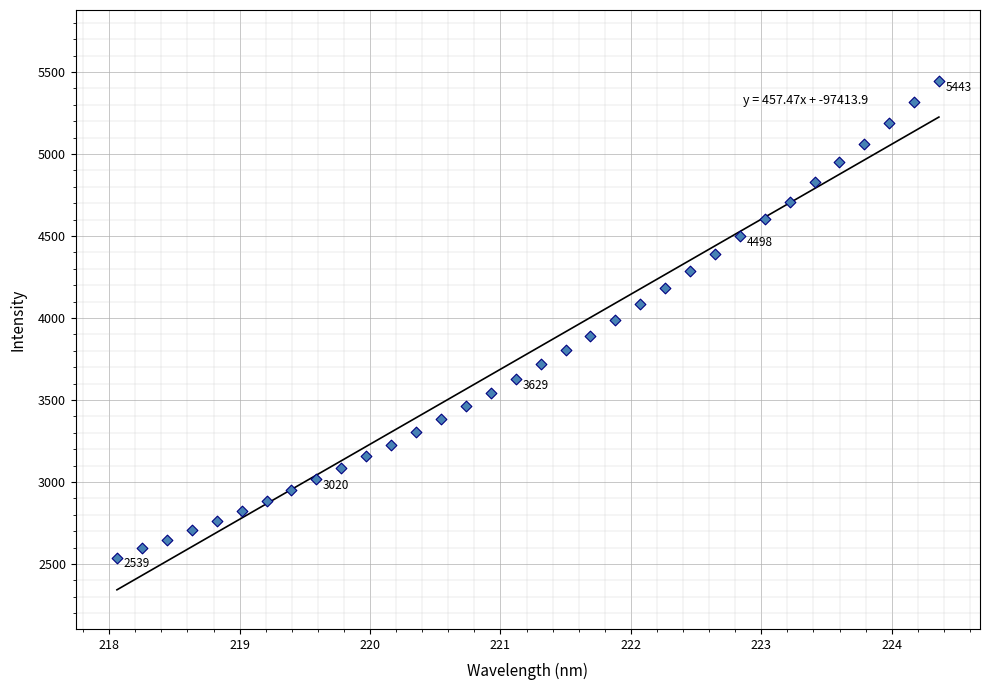

What is the range of Y values (max minus min)?

2903.5